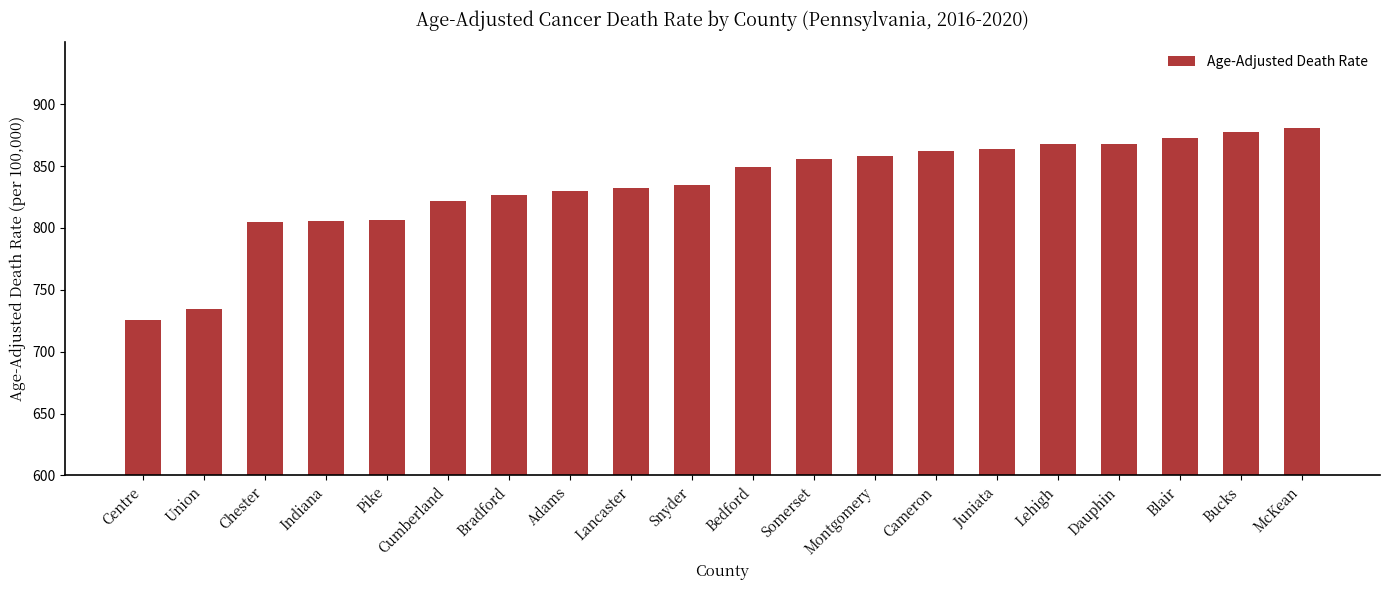

Which label corresponds to the smallest value in the chart?

Centre